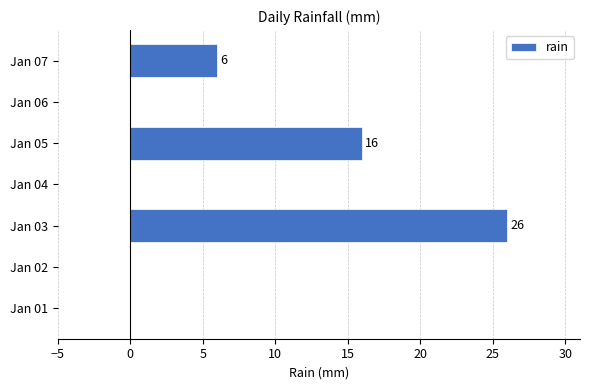

Count the number of data series in this chart.

1